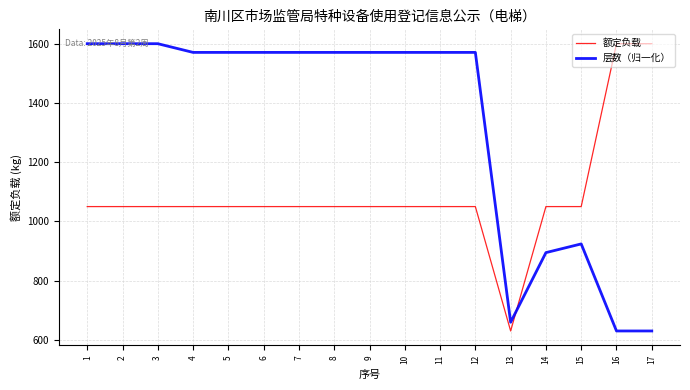

What is the average value of the 层数（归一化） series?

1333.7